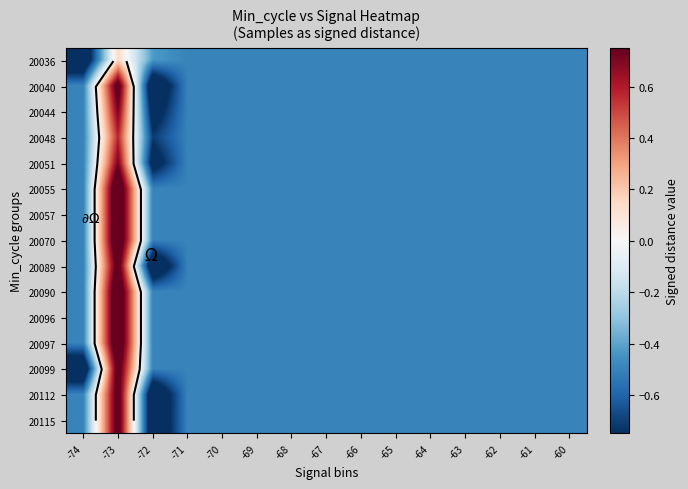

Read the 20115 value at -74.

-0.5